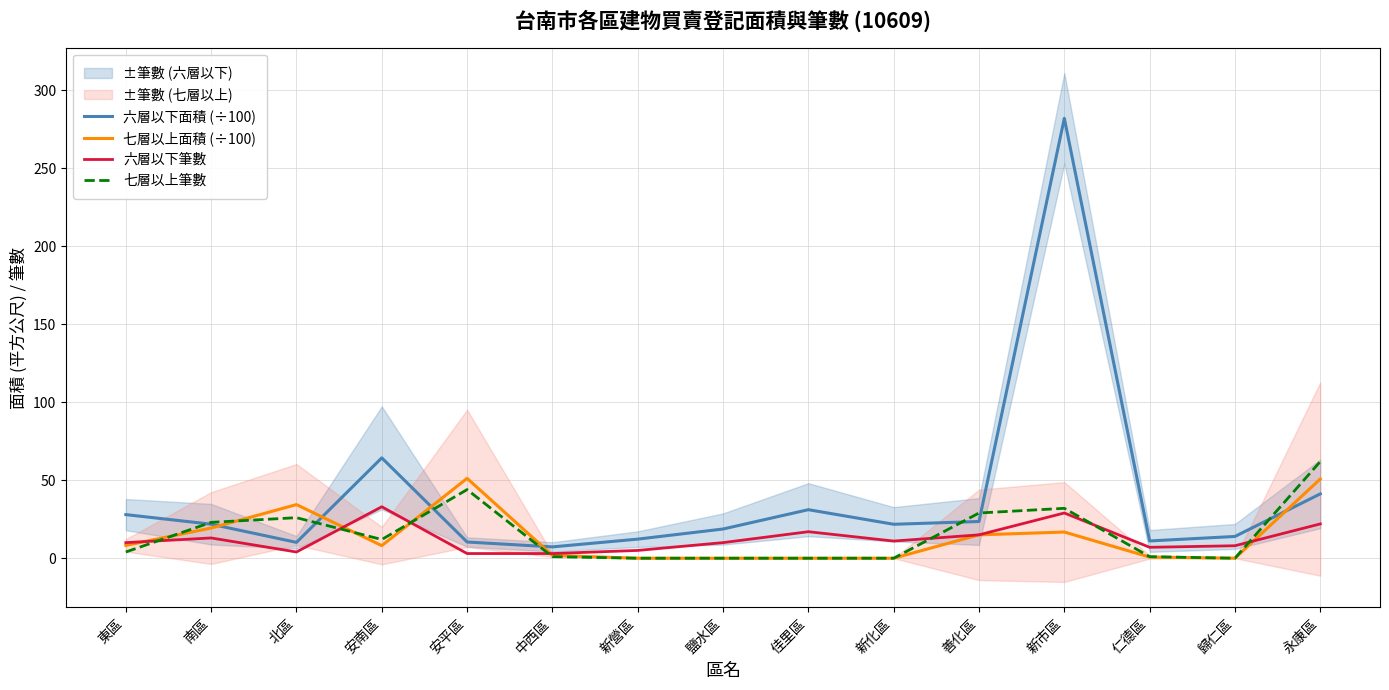

Reading left to right, transcribe all the data shown in this chart.

六層以下面積 (÷100): 28.0	21.8	10.2	64.3	10.4	7.3	12.2	18.7	31.1	21.8	23.5	282.1	11.1	14.0	41.3
七層以上面積 (÷100): 8.2	19.4	34.4	8.1	51.2	1.8	0.0	0.0	0.0	0.0	15.0	16.8	0.8	0.0	50.8
六層以下筆數: 10.0	13.0	4.0	33.0	3.0	3.0	5.0	10.0	17.0	11.0	15.0	29.0	7.0	8.0	22.0
七層以上筆數: 4.0	23.0	26.0	12.0	44.0	1.0	0.0	0.0	0.0	0.0	29.0	32.0	1.0	0.0	62.0